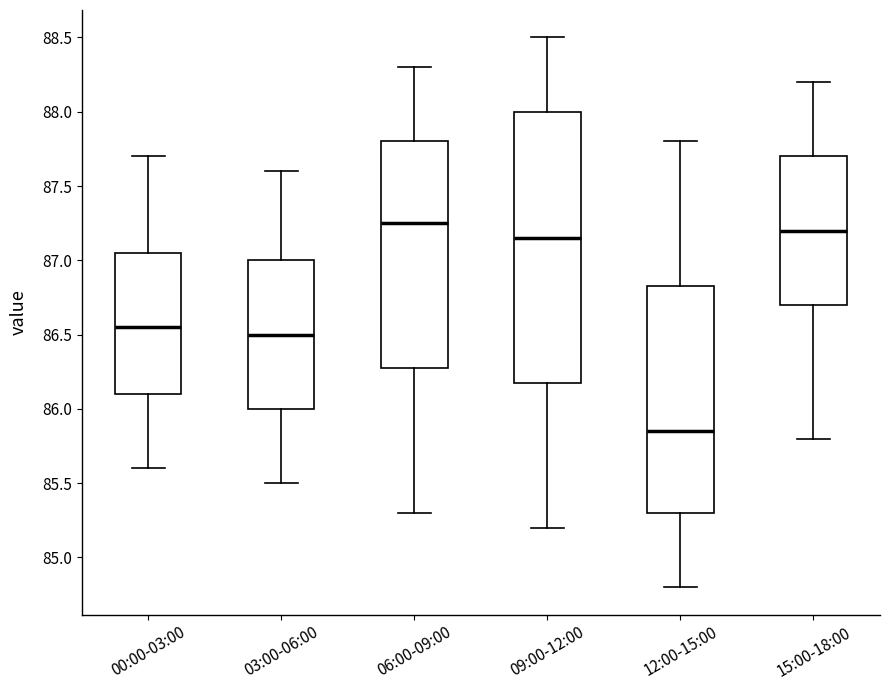

Which box is the tallest, from its lower edge to its upper edge?

09:00-12:00